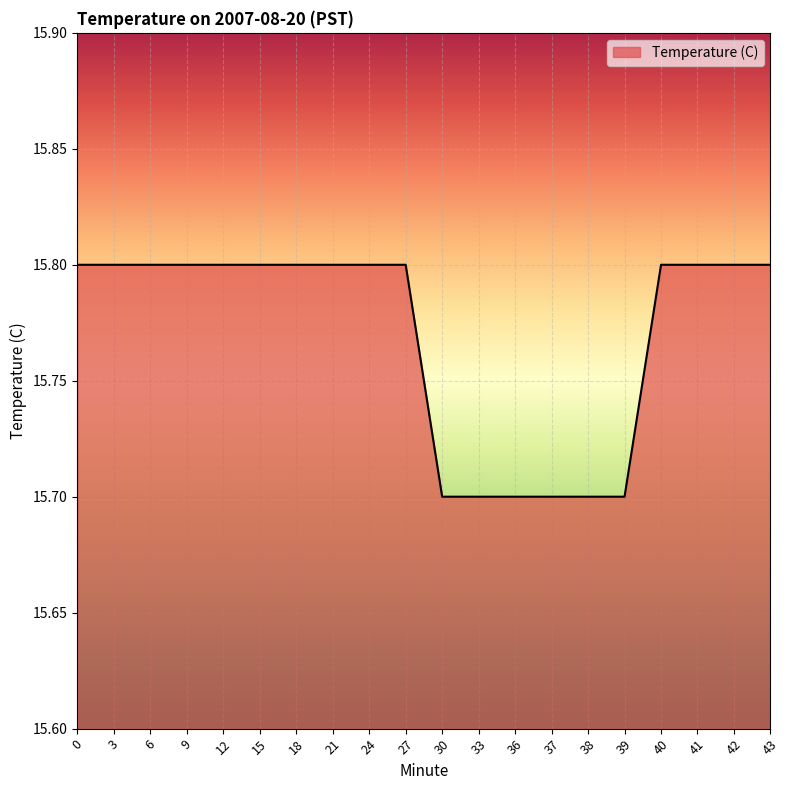

Does the chart display data point markers on the line(s)?

No